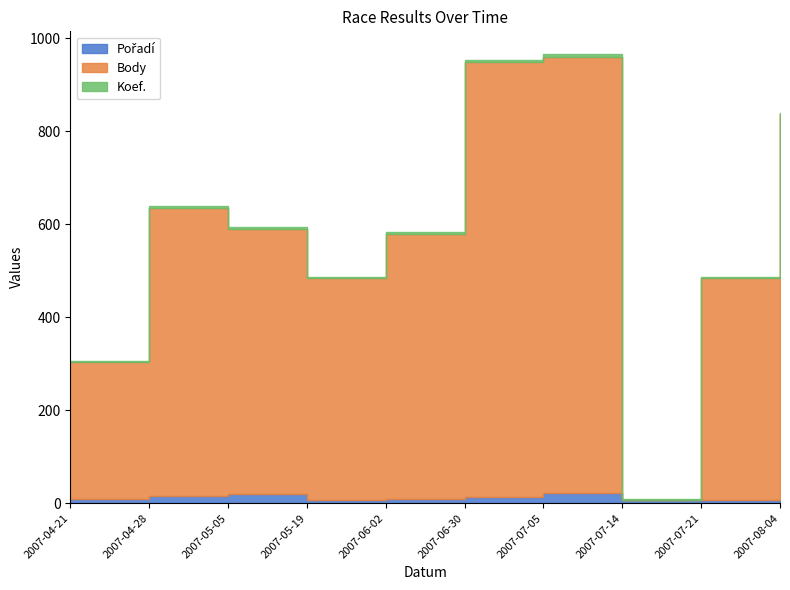

Reading left to right, list all the values displayed in this chart.

Pořadí: 9	15	20	7	10	14	22	7	7	6
Body: 294	621	570	477	570	935	939	0	477	831
Koef.: 2	4	4	3	4	4	6	2	3	3